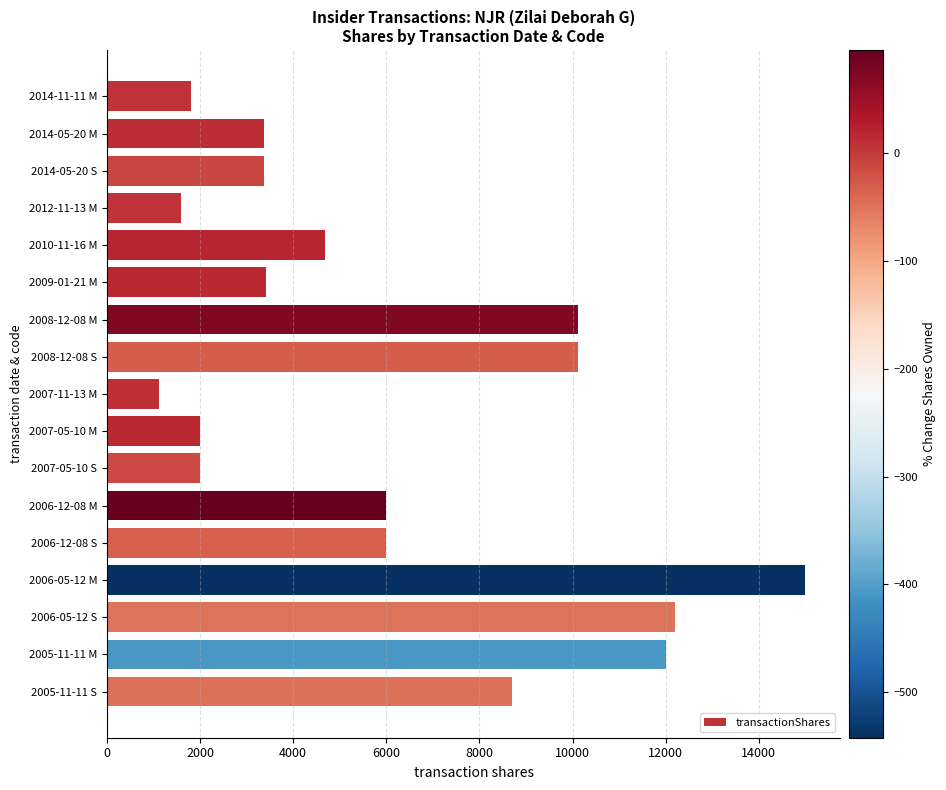

Which category has the highest value across all series?

2006-05-12 M